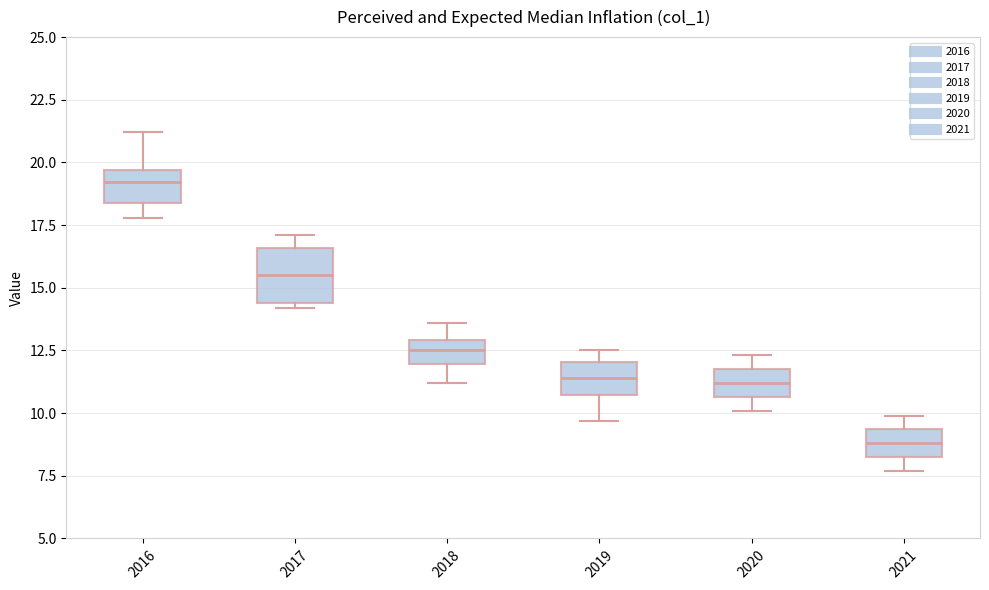

Which box's median line is the lowest?

2021